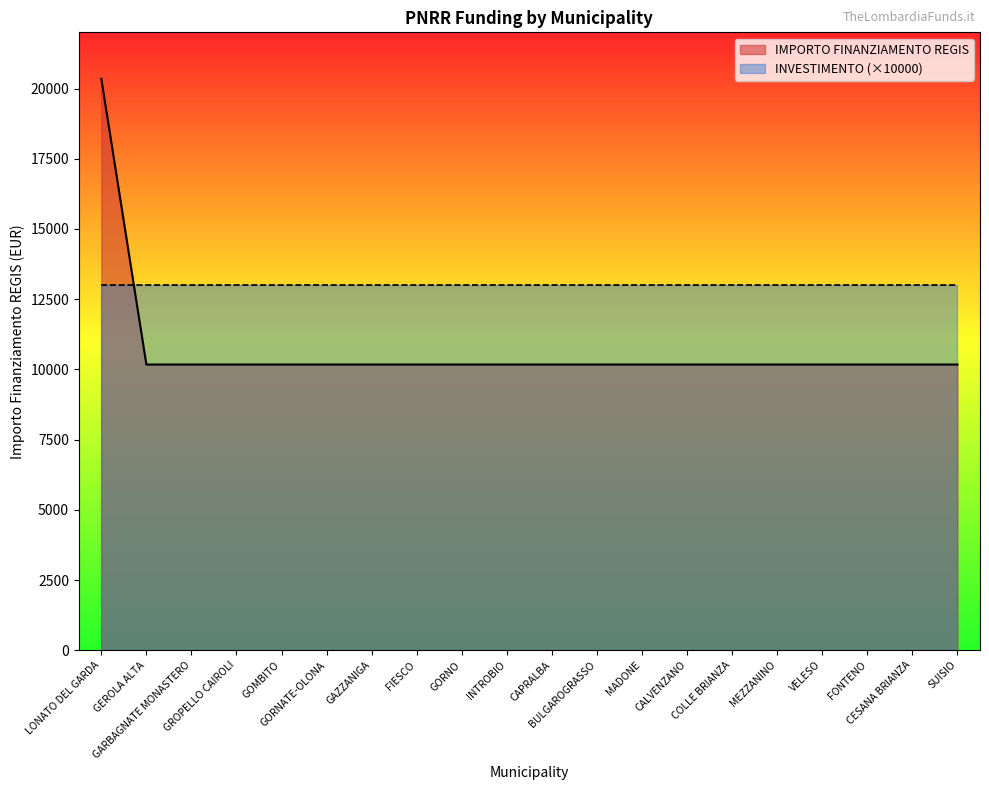

How many lines are shown in the chart?

2